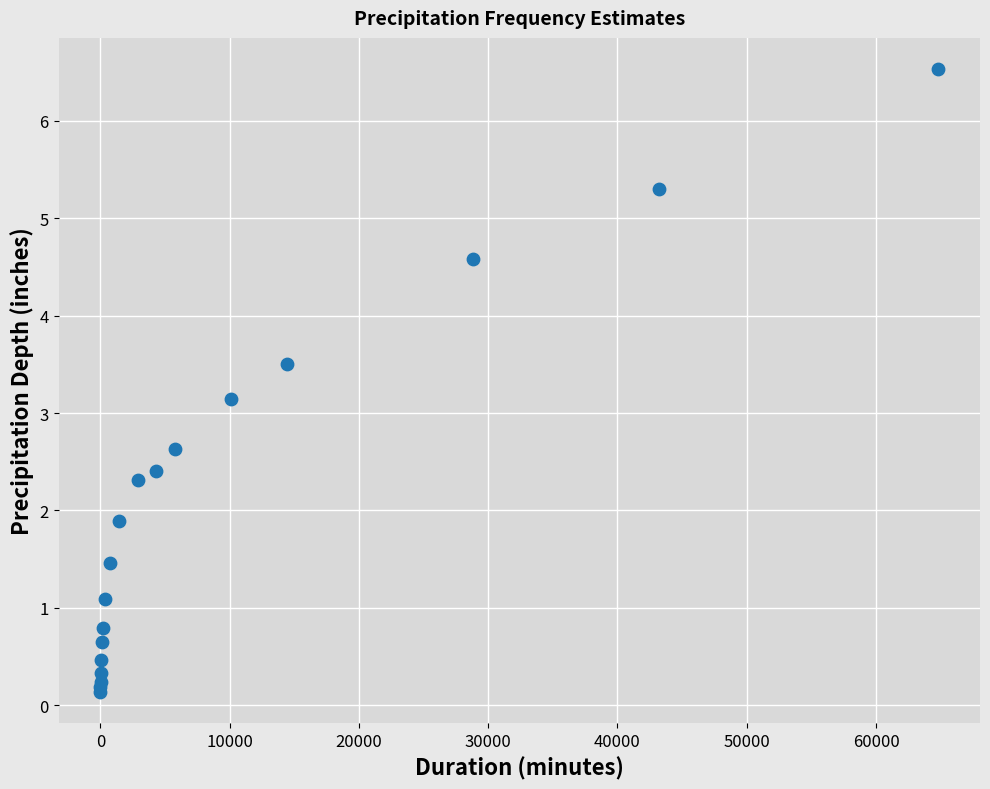

What Y value in the scatter plot is closest to 3?

3.1